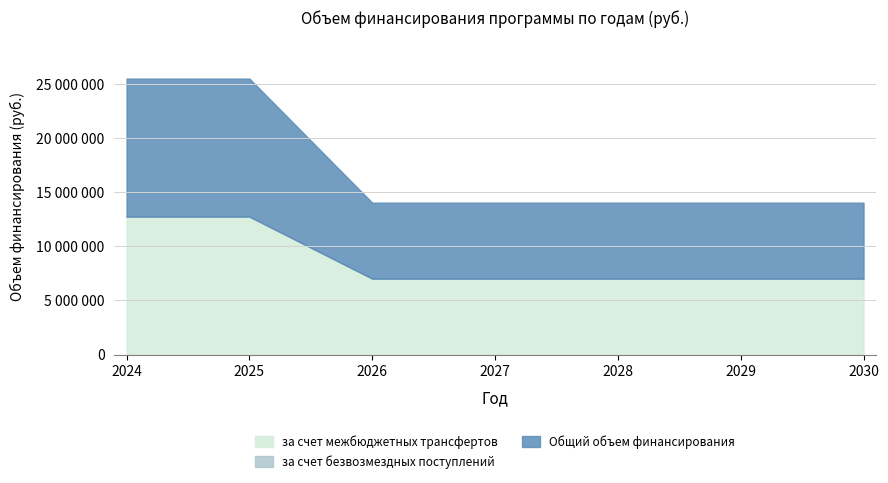

What is the lowest value of the Общий объем финансирования series?

7011500